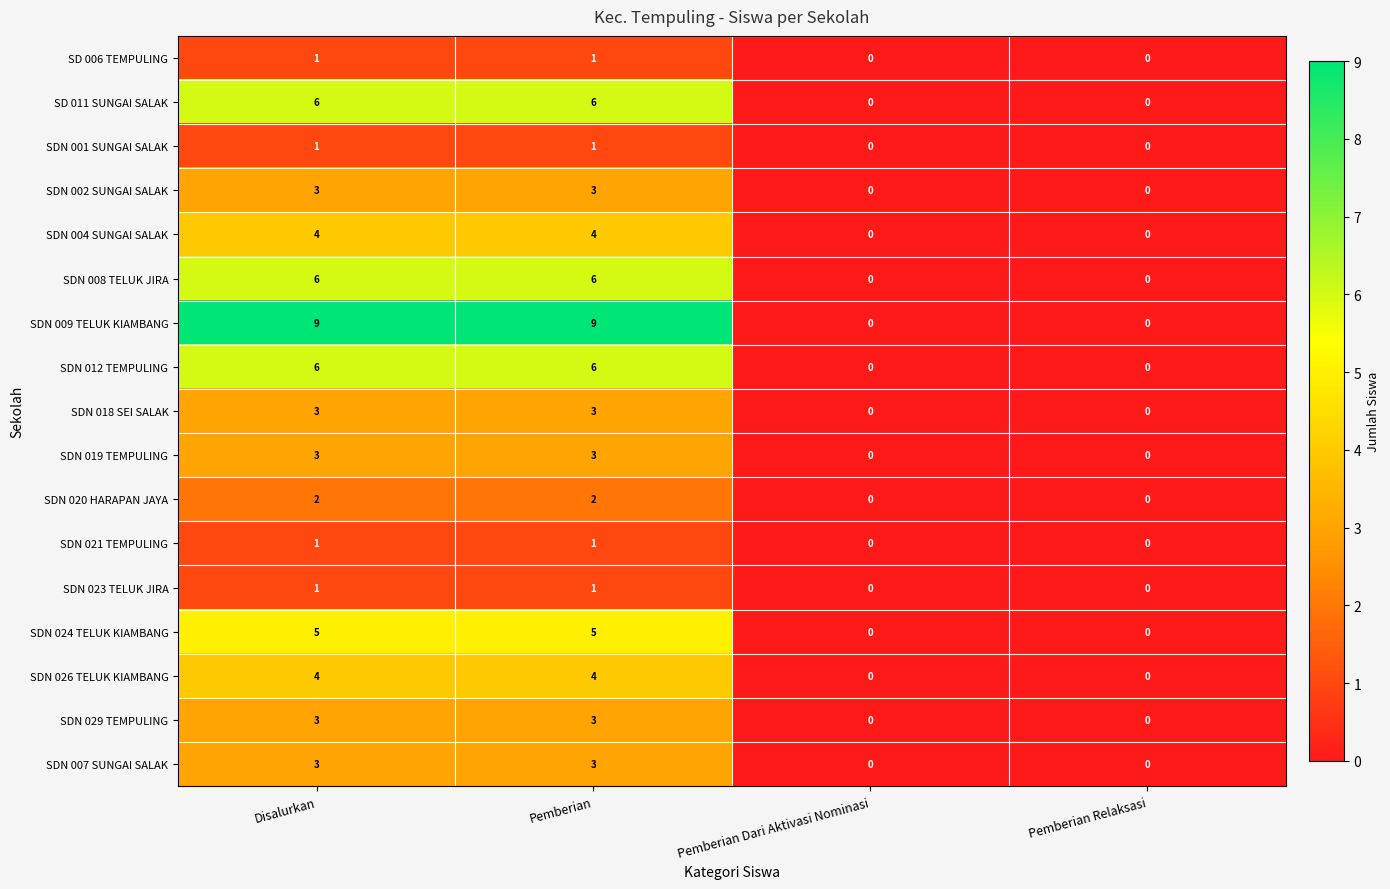

The value of SDN 012 TEMPULING at Pemberian Relaksasi is 4. True or false?

False